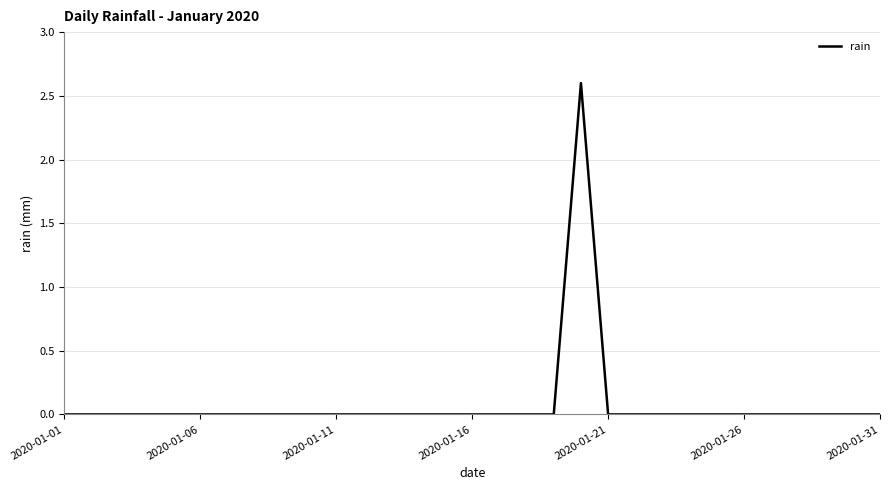

How many lines are shown in the chart?

1